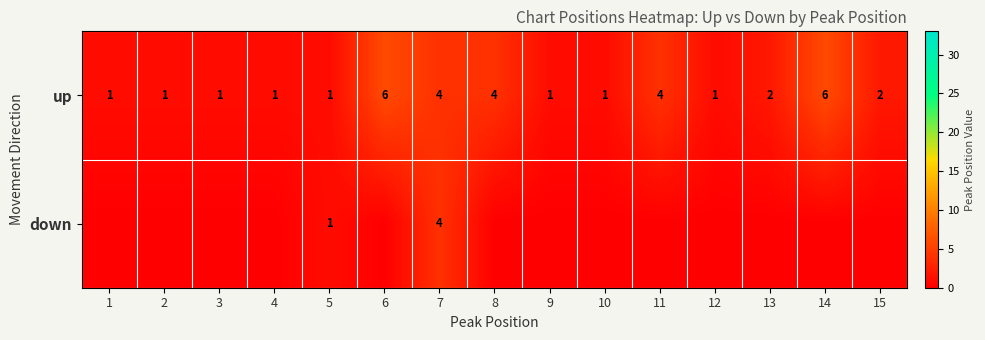

Is it true that up equals 2 at 8?

False